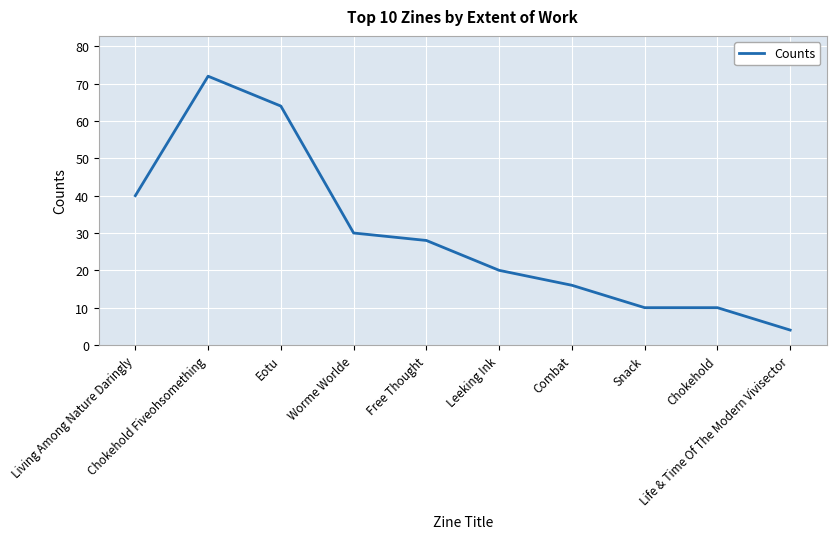

The value at Free Thought is 28. True or false?

True